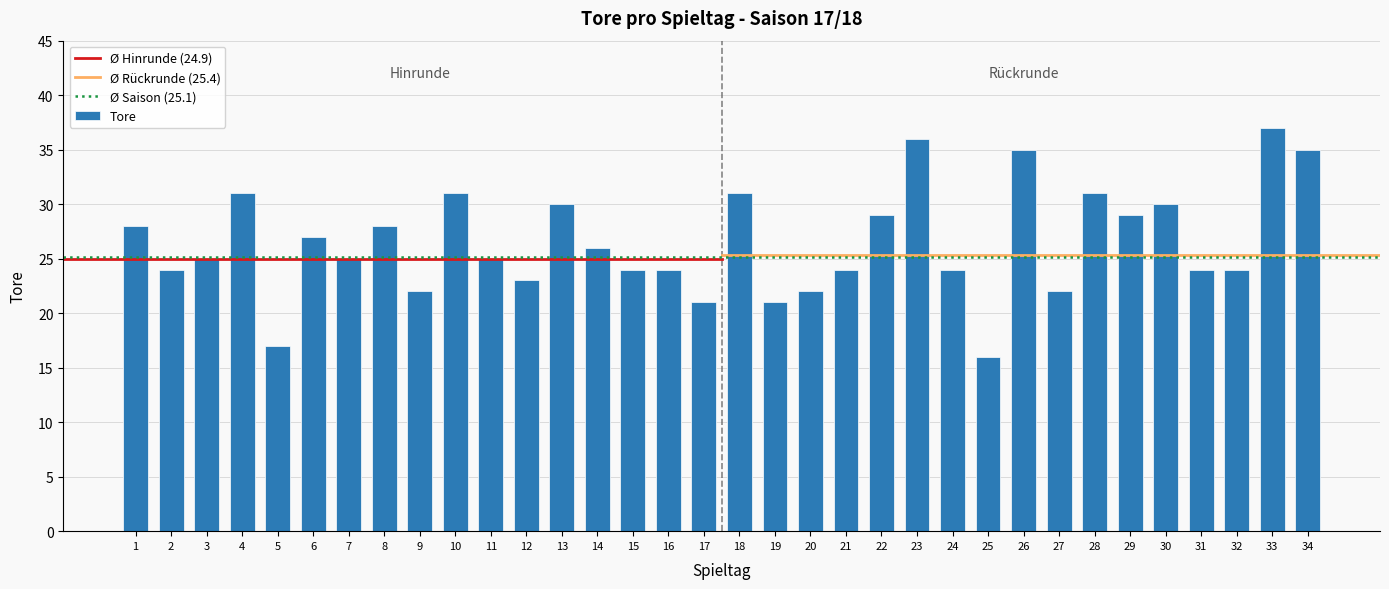

How many bars are there in total?

34